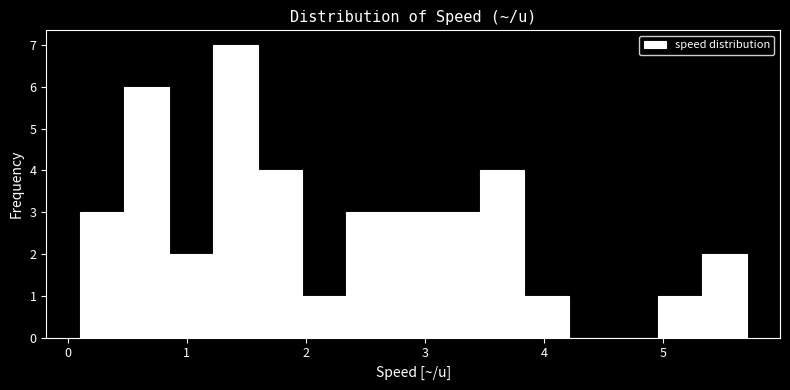

Around what value on the x-axis is the tallest bar? Give the approximate position of its centre, as read against the axis.

1.4